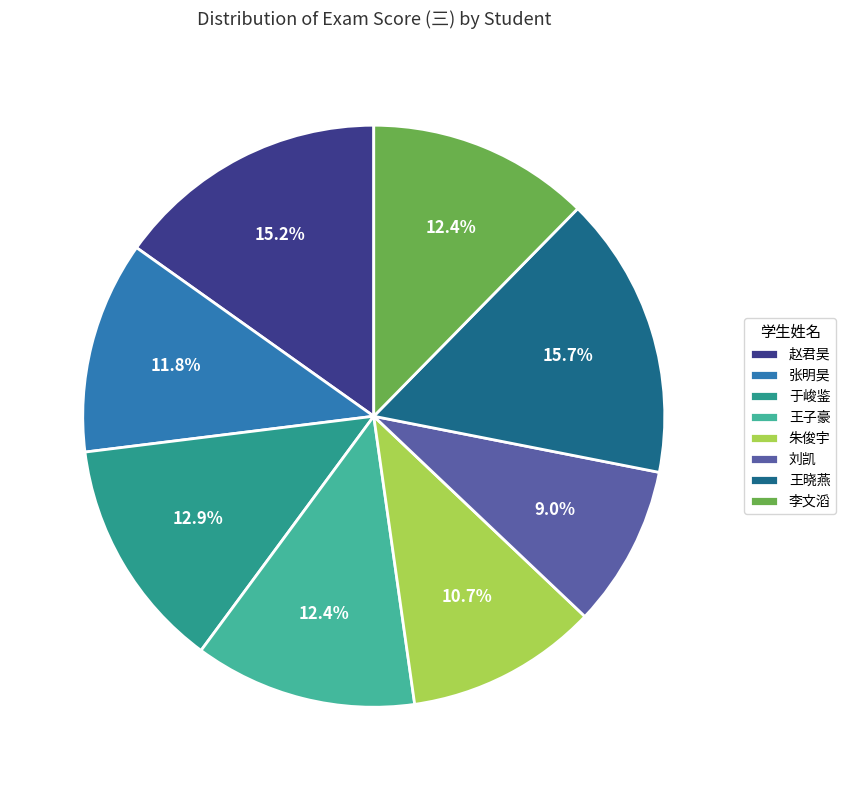

To the nearest percent, what percentage of the pie is 李文滔?

12%